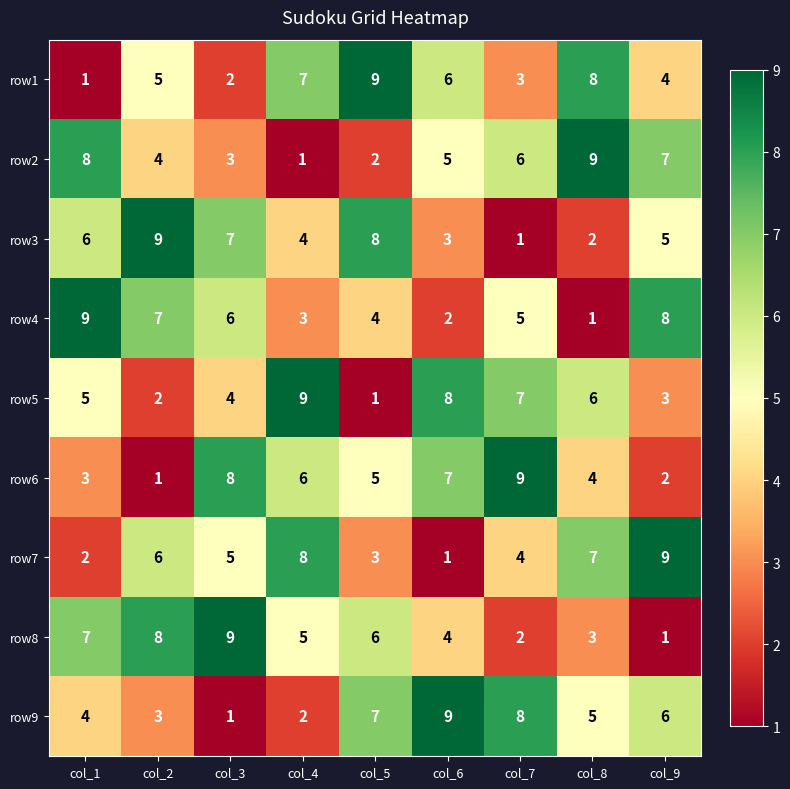

How many series are shown in this chart?

9